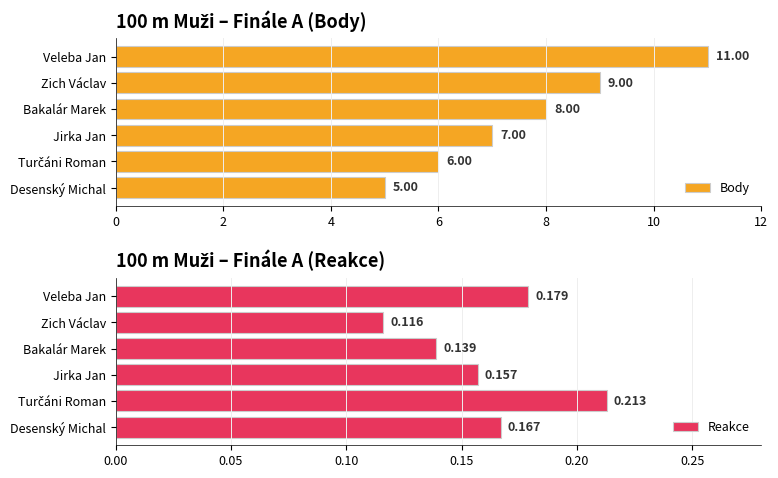

True or false: Reakce has a value of 0.3 at Jirka Jan.

False